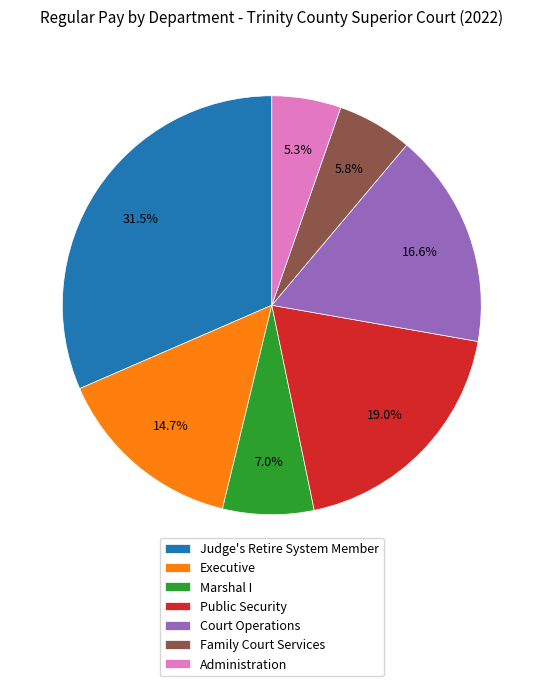

Is it true that Public Security is 19% of the pie?

True